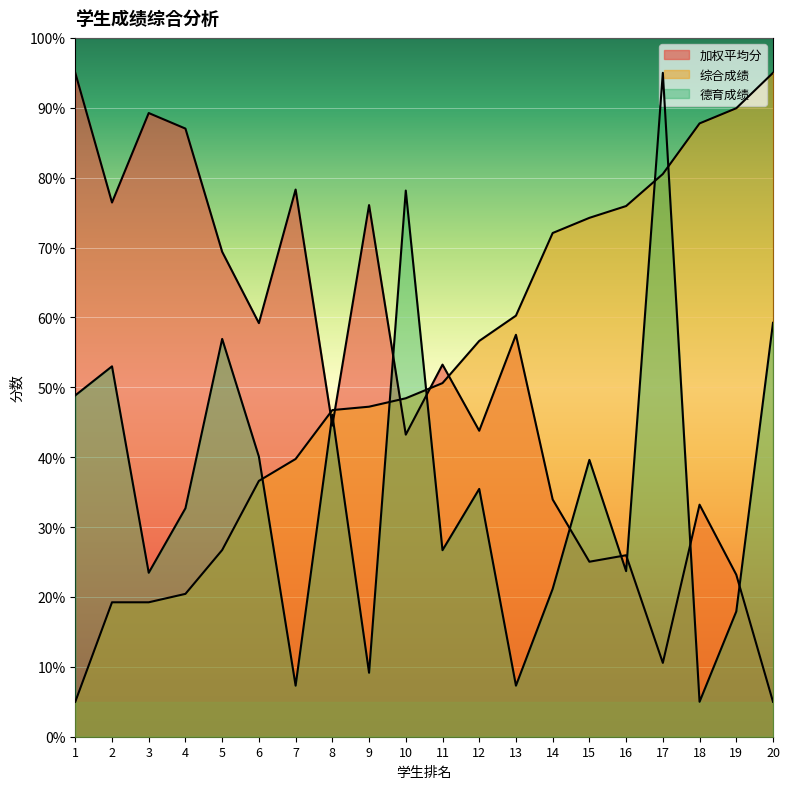

What is the average value of the 综合成绩 series?

52.6